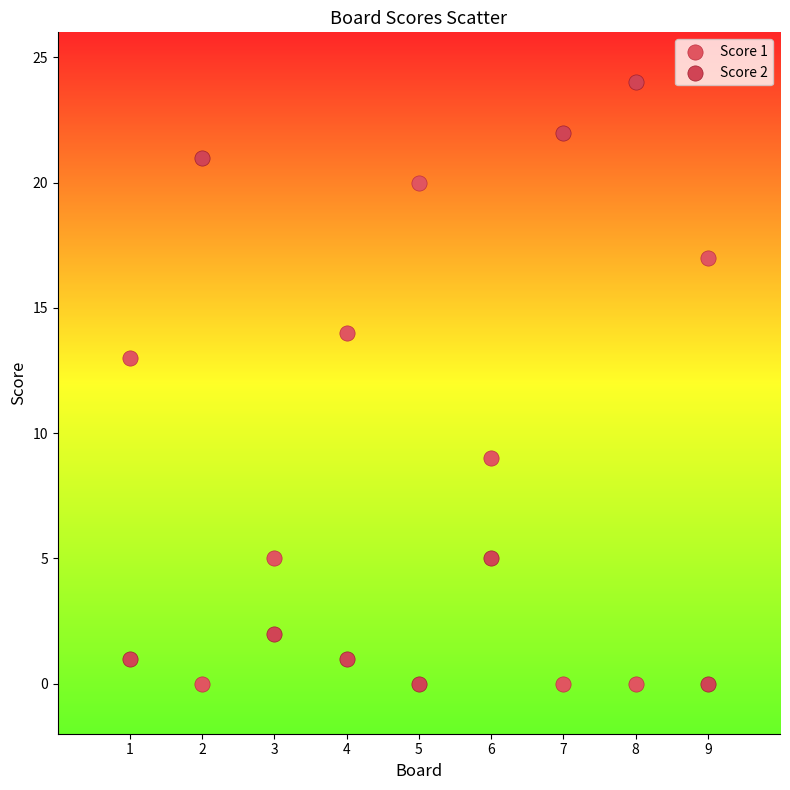

Which series has the largest Y range (max minus min)?

Score 2